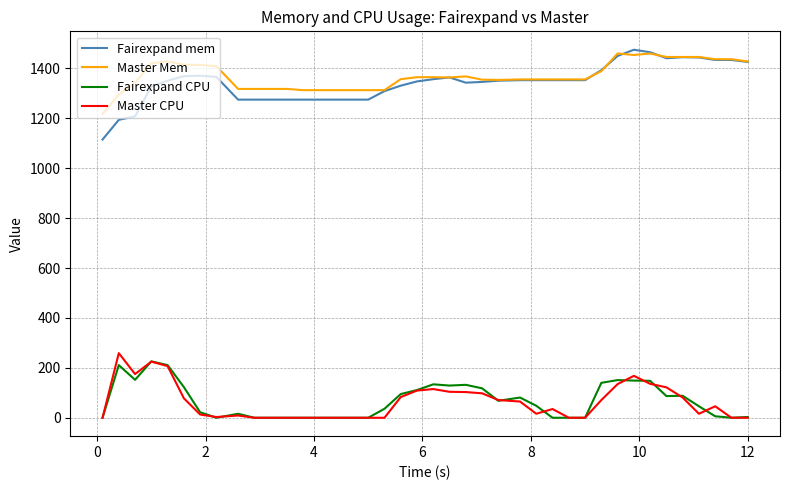

True or false: Master Mem and Fairexpand CPU cross at least once.

False